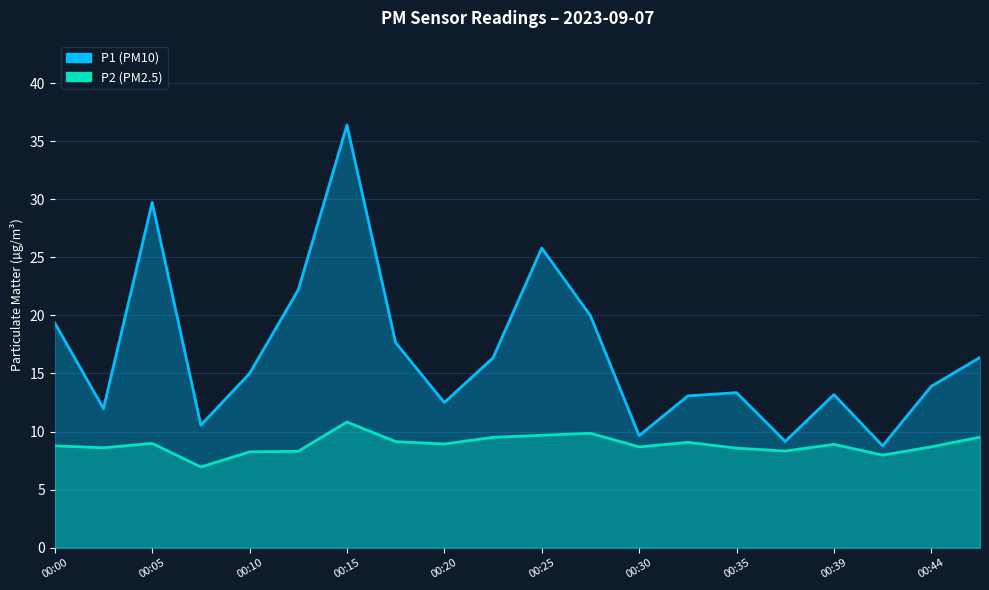

Reading right to left, extract all data points from this chart.

P1: 00:47=16.4	00:44=13.9	00:42=8.8	00:39=13.2	00:37=9.2	00:35=13.3	00:32=13.1	00:30=9.7	00:27=20.0	00:25=25.8	00:22=16.4	00:20=12.5	00:17=17.6	00:15=36.4	00:13=22.2	00:10=15.0	00:08=10.6	00:05=29.7	00:03=12.0	00:00=19.4
P2: 00:47=9.5	00:44=8.7	00:42=8.0	00:39=8.9	00:37=8.3	00:35=8.6	00:32=9.1	00:30=8.7	00:27=9.8	00:25=9.7	00:22=9.5	00:20=8.9	00:17=9.1	00:15=10.8	00:13=8.3	00:10=8.2	00:08=7.0	00:05=9.0	00:03=8.6	00:00=8.8